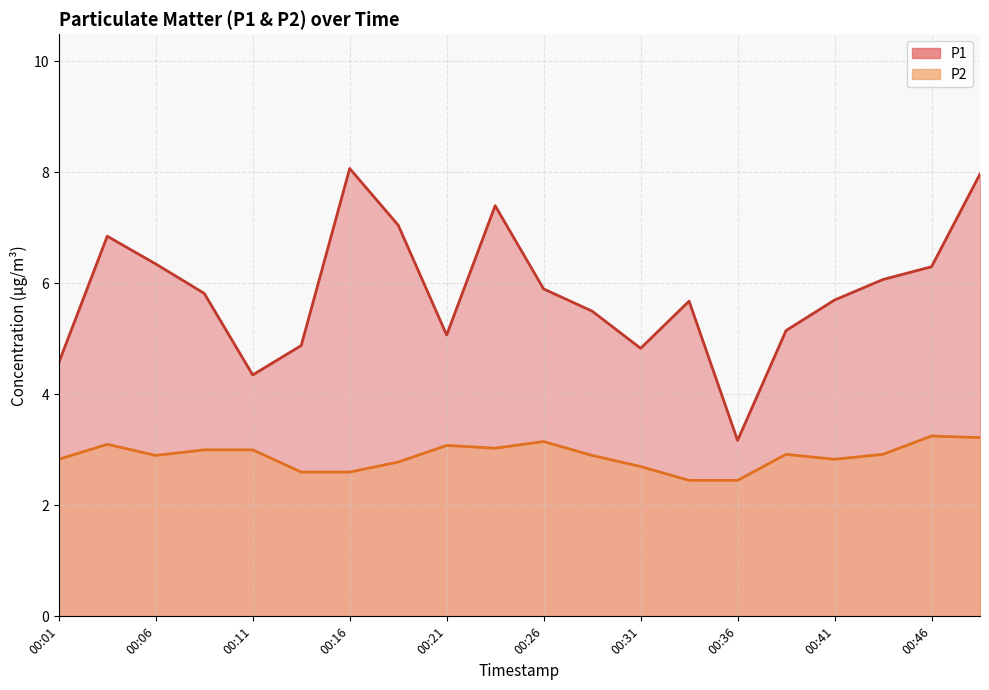

How many lines are shown in the chart?

2